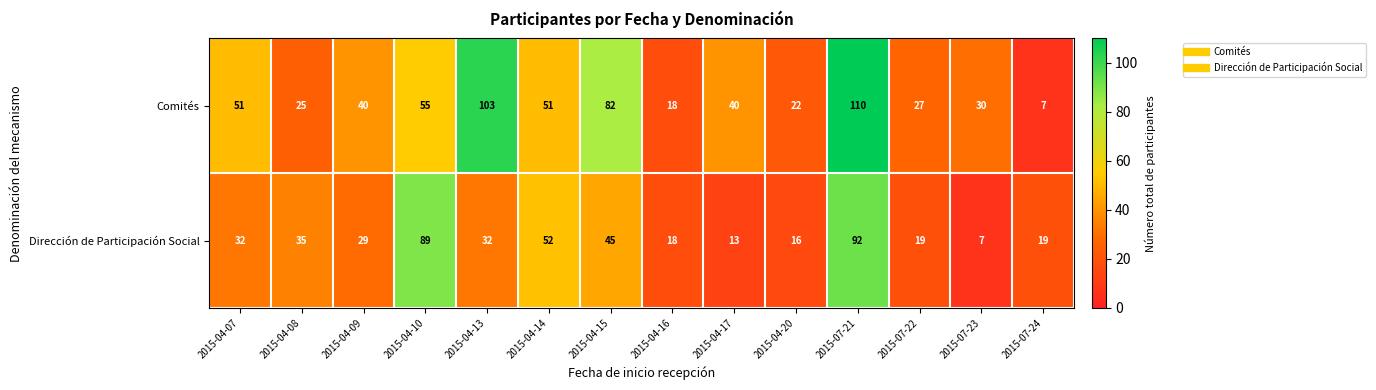

Which series has the largest range (max minus min)?

Comités